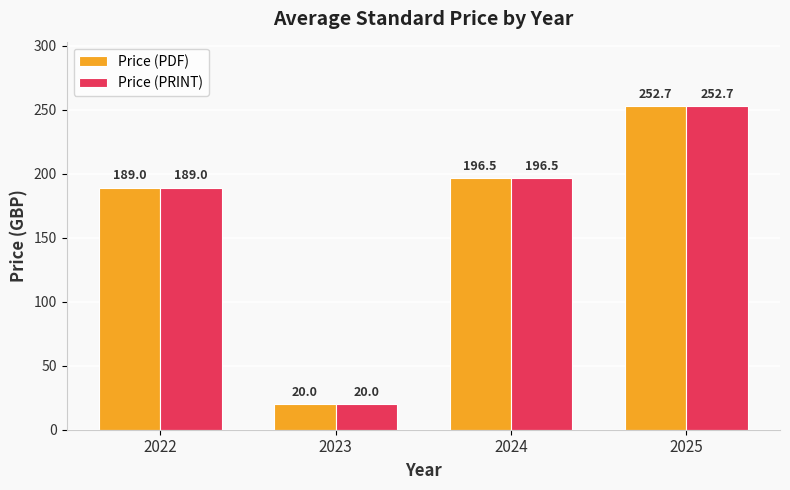

True or false: Price (PDF) has a value of 168.3 at 2025.

False